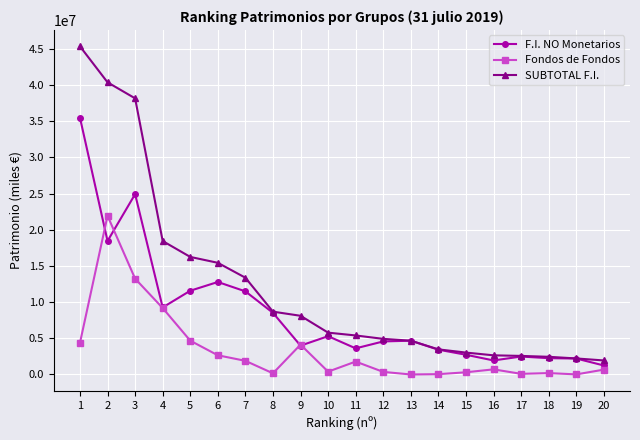

What is the highest value of the Fondos de Fondos series?

21930721